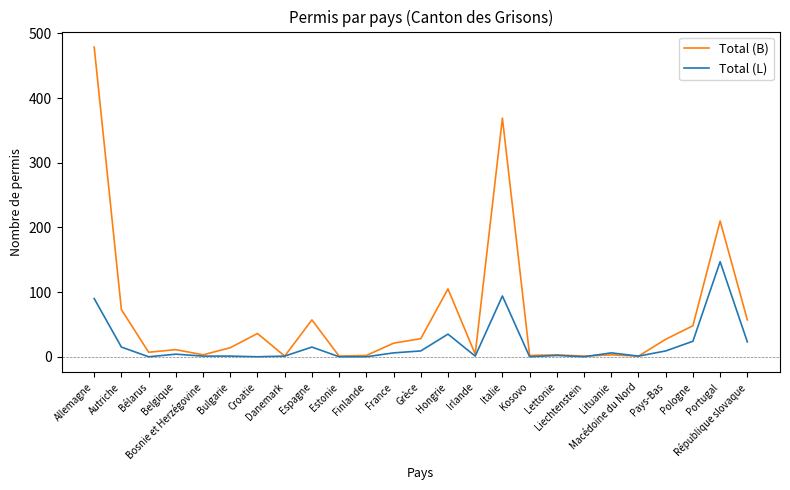

Which series changed the most between Croatie and Liechtenstein?

Total (B)